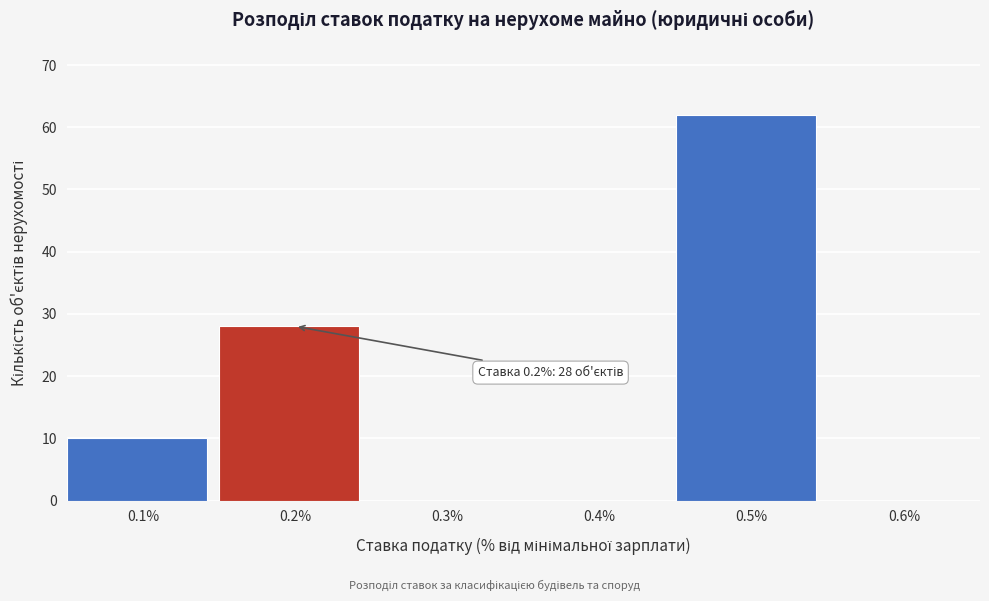

Which range on the x-axis has the tallest bar?

0.45 to 0.55